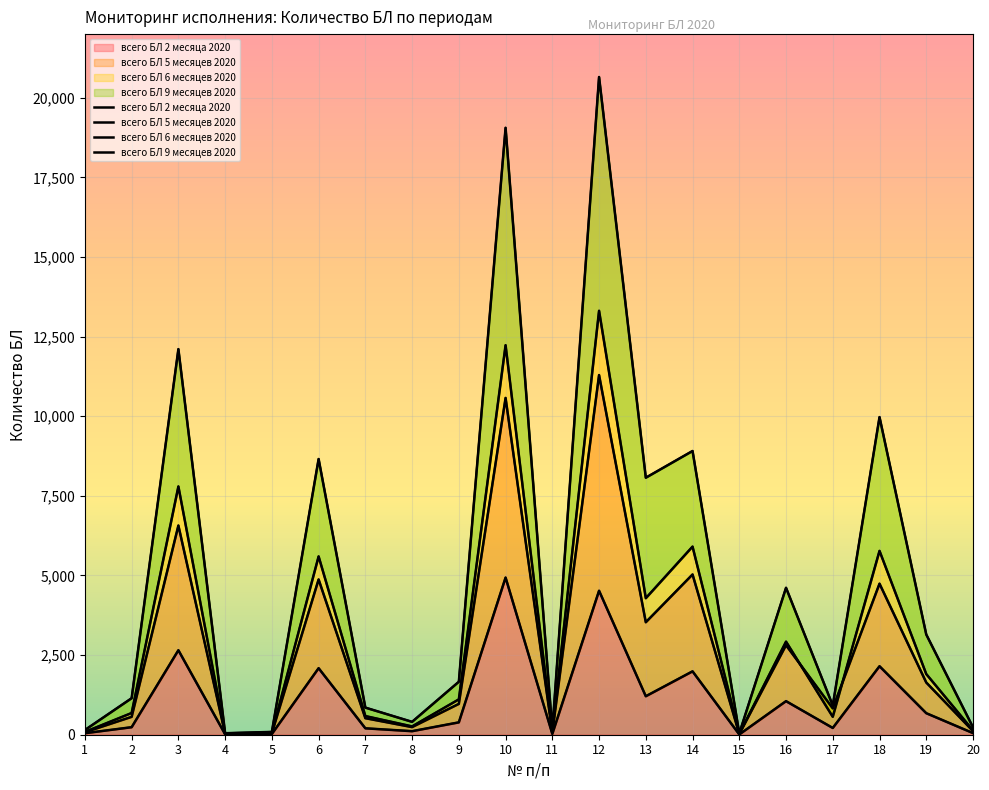

True or false: всего БЛ 9 месяцев 2020 has more than 0 interior local peaks.

True